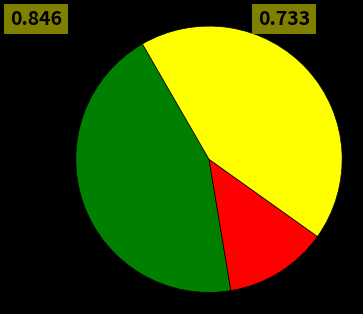

Is there any slice that represents more than half of the pie?

No